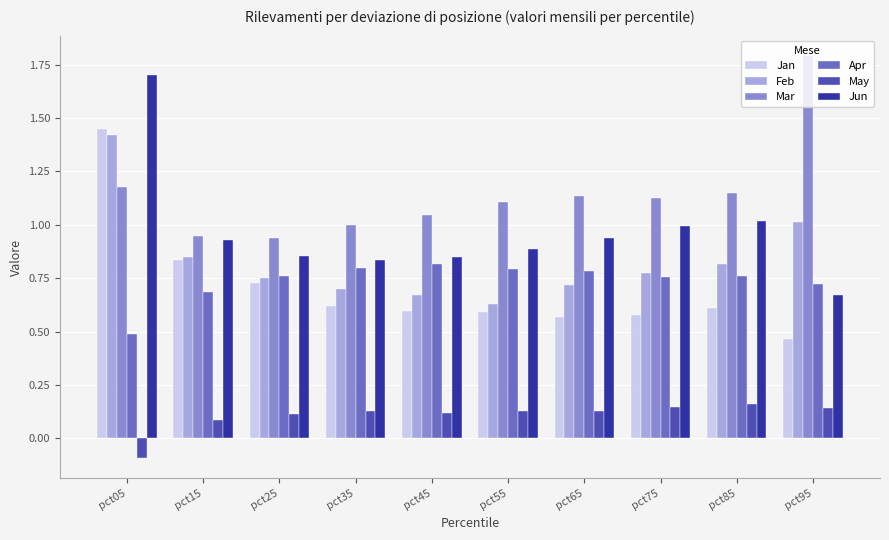

Which series has the widest spread of values?

Jun